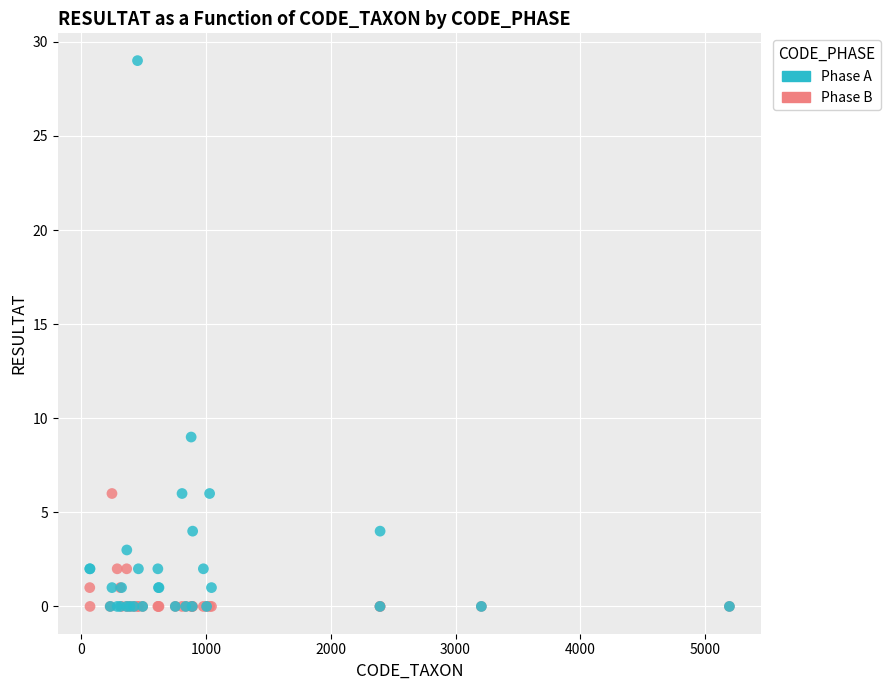

What are all the series names shown in the legend?

Phase A, Phase B